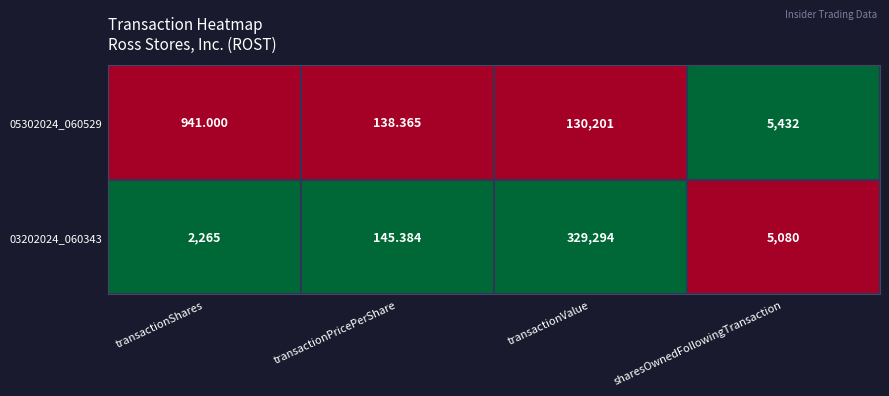

Is the value of 05302024_060529 at transactionShares greater than the value of 03202024_060343 at transactionShares?

No